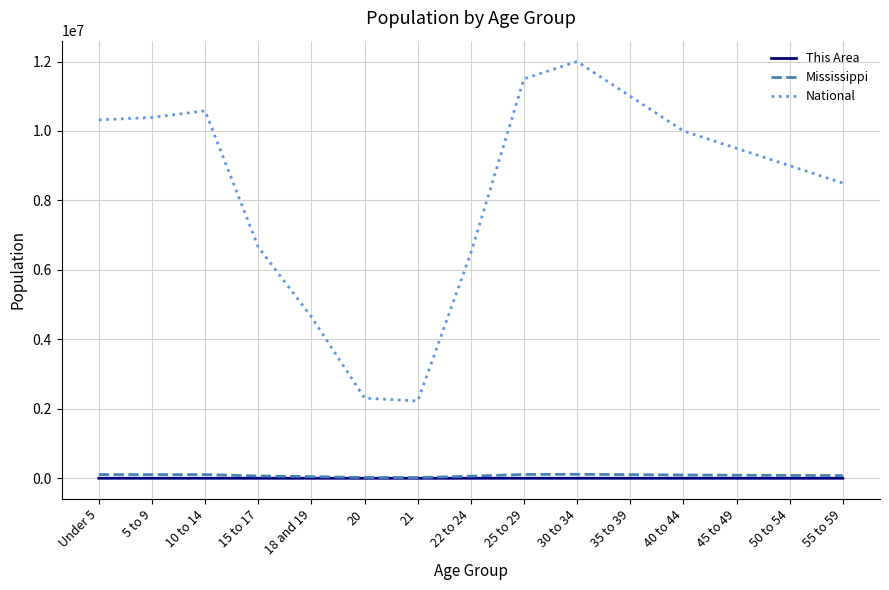

What is the highest value of the National series?

12000000